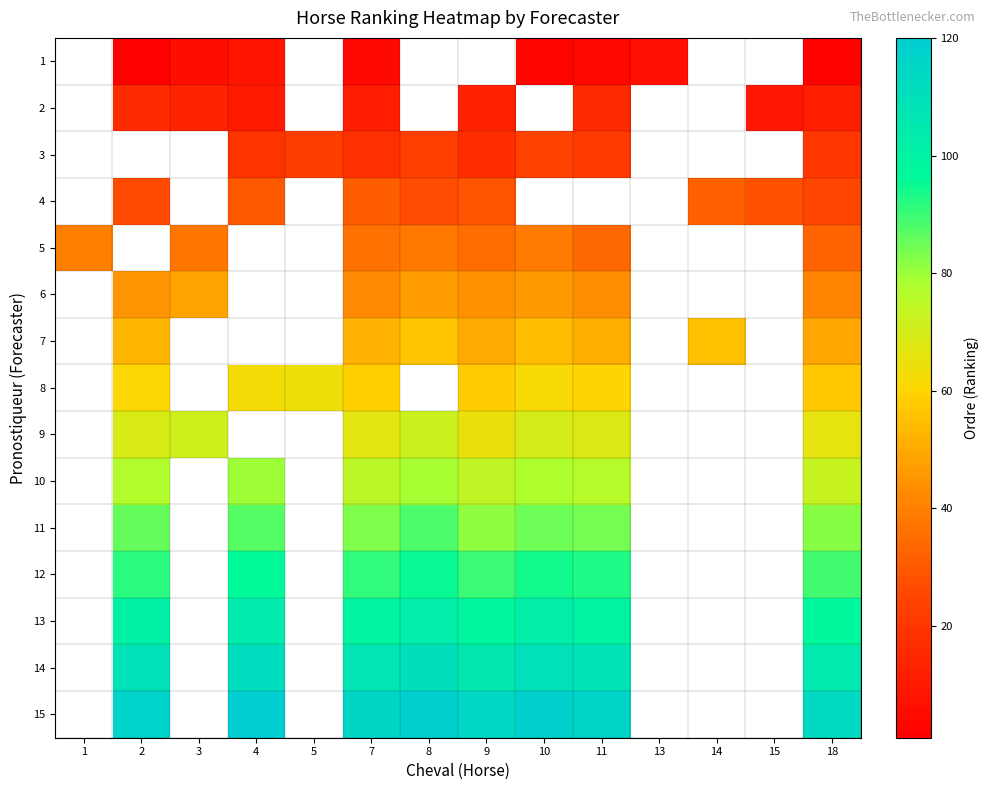

Rank the series by their maximum value, from lowest to highest.

1, 2, 3, 4, 5, 6, 7, 8, 9, 10, 11, 12, 13, 14, 15